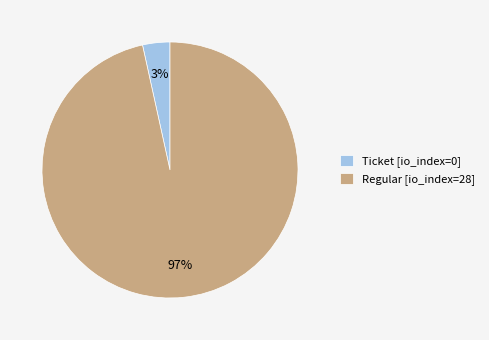

Which has a higher value, Ticket [io_index=0] or Regular [io_index=28]?

Regular [io_index=28]